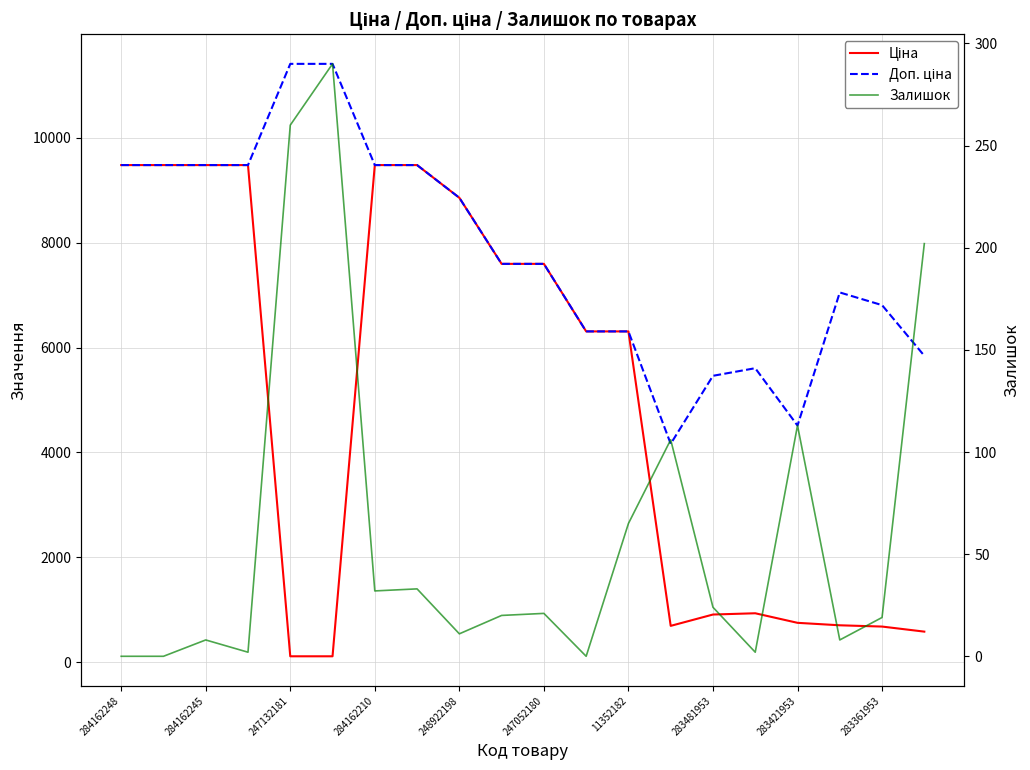

What position from the right is 11352182?

8